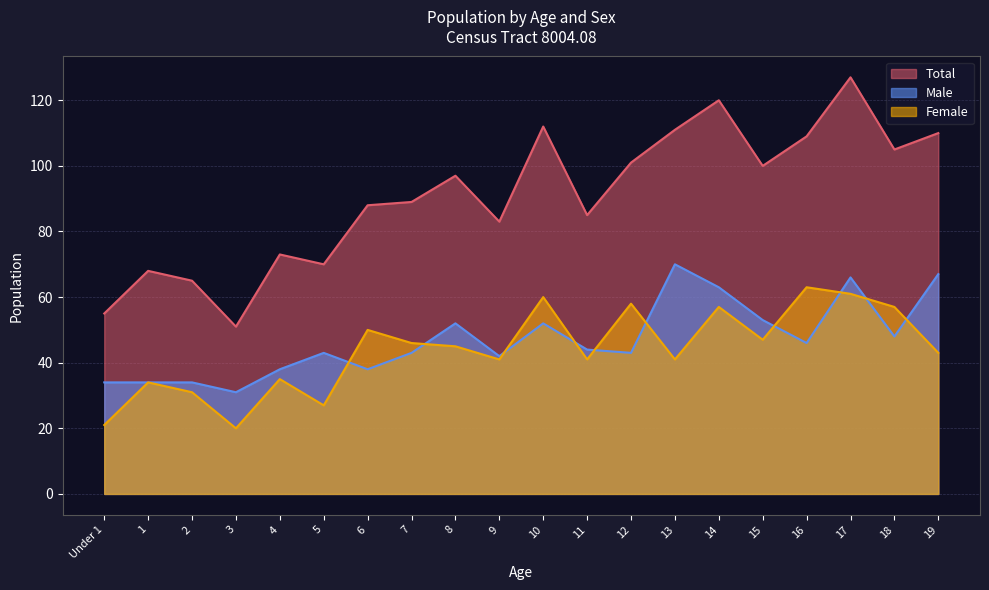

Does the chart display data point markers on the line(s)?

No